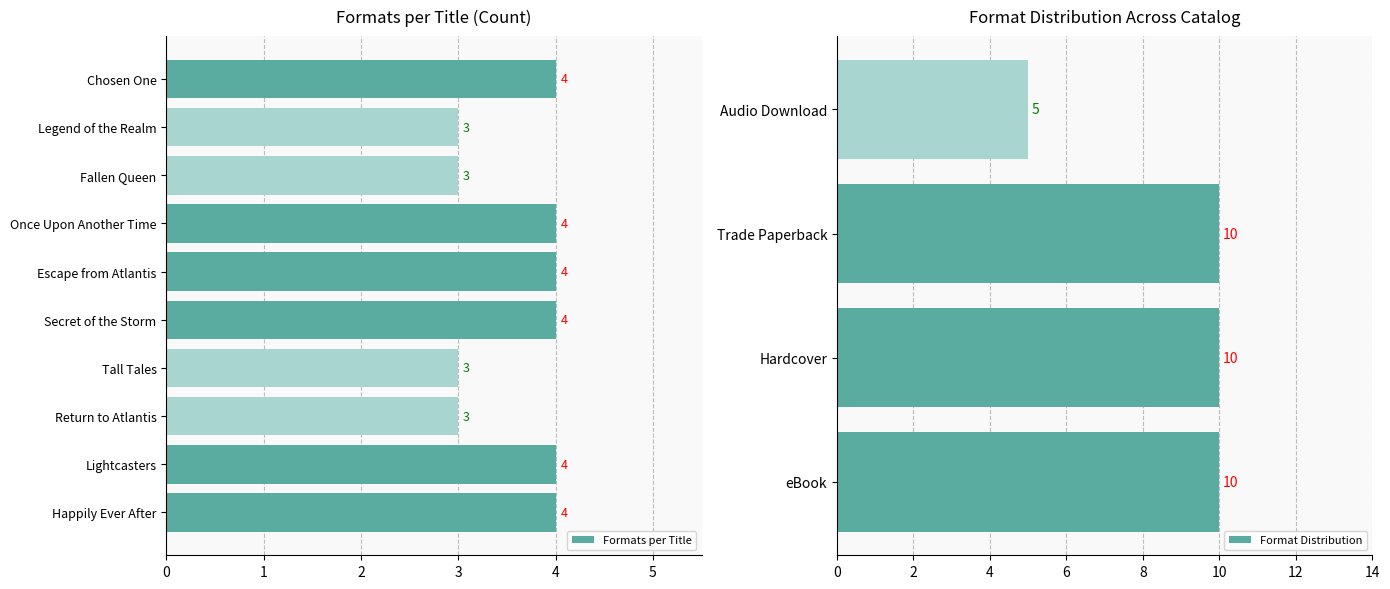

What is the label of the 2nd bar from the left?

Lightcasters